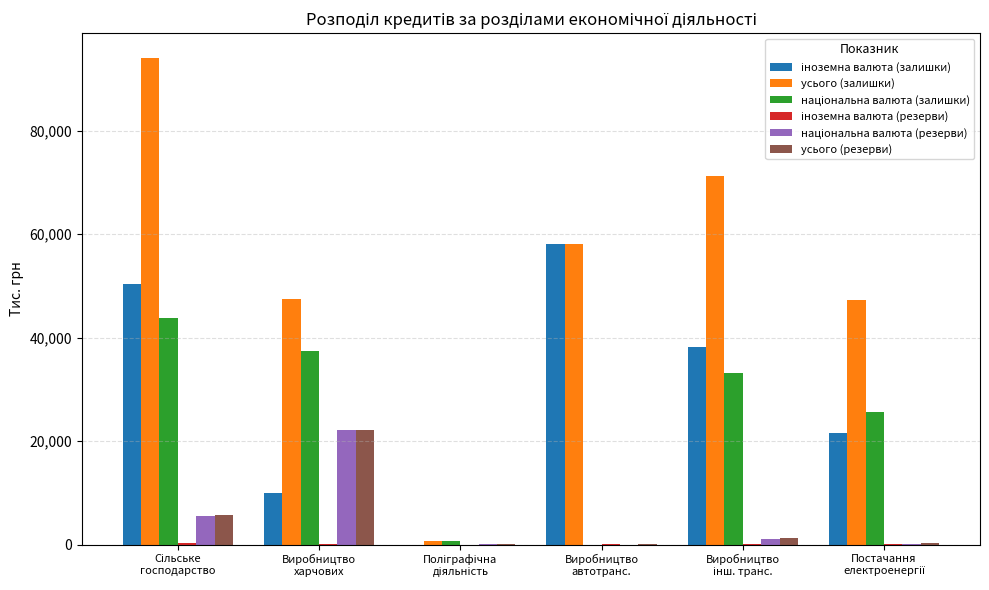

What value does the усього (залишки) series have at Виробництво
харчових?

47447.2